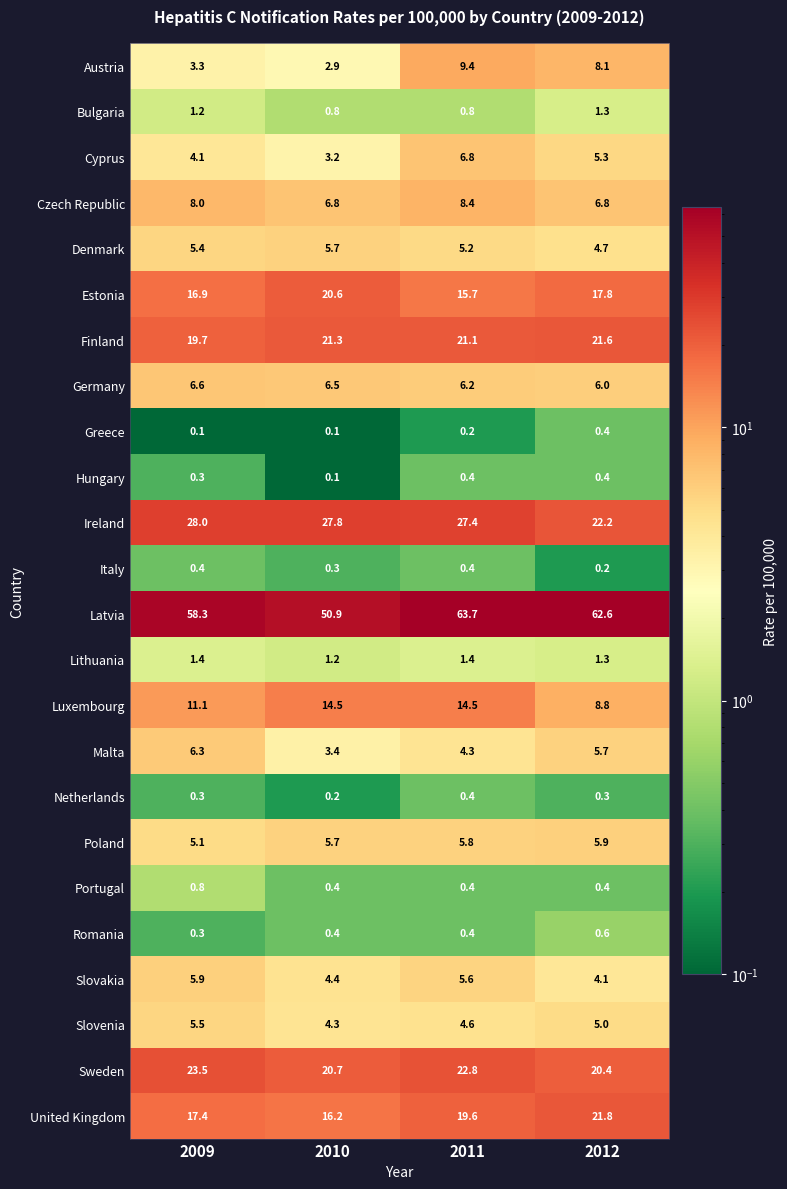

What is the highest value of the Finland series?

21.6